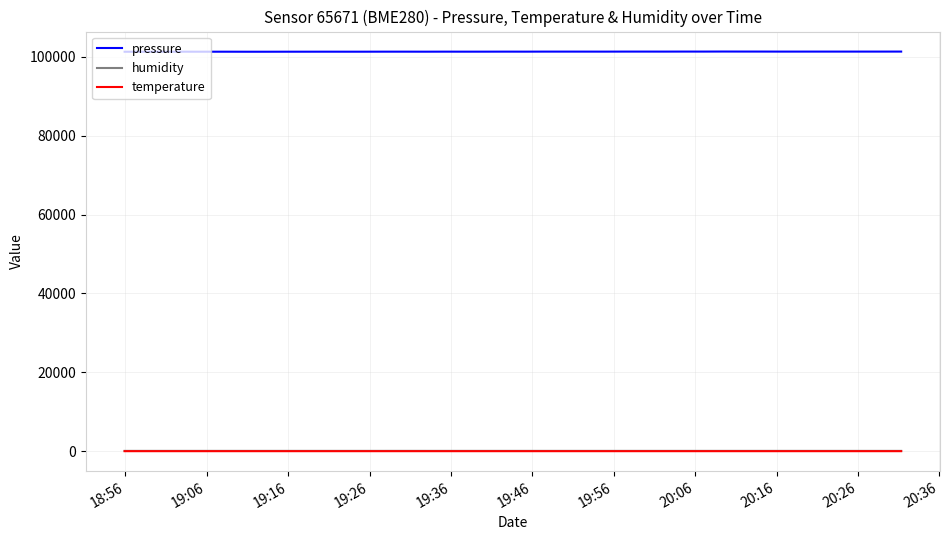

Which series has the largest range (max minus min)?

pressure